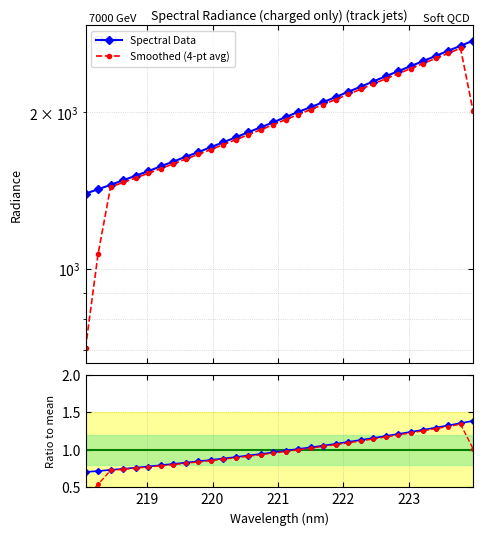

How many interior local peaks does the Smoothed series have?

1